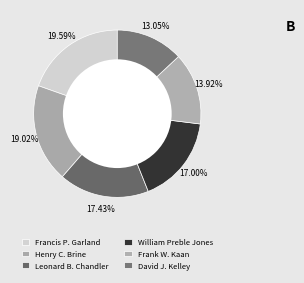

How many slices are in this pie chart?

6